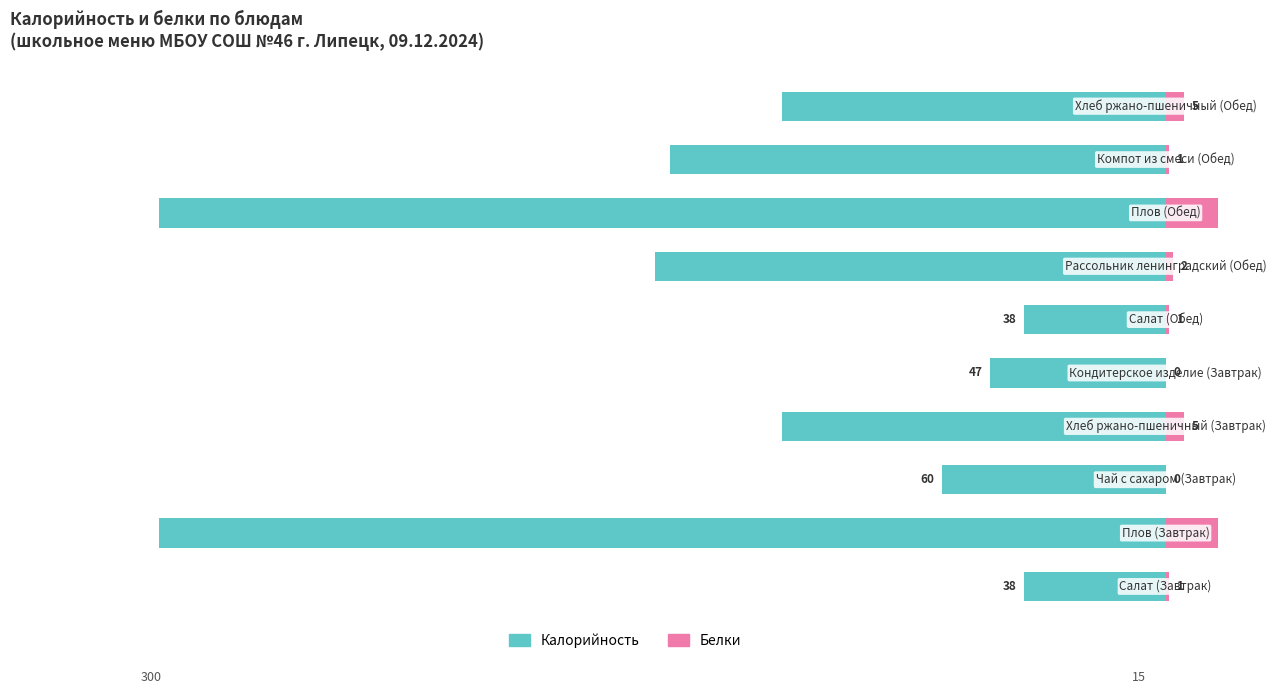

Between 3 and 7, which series saw the biggest shift?

Калорийность